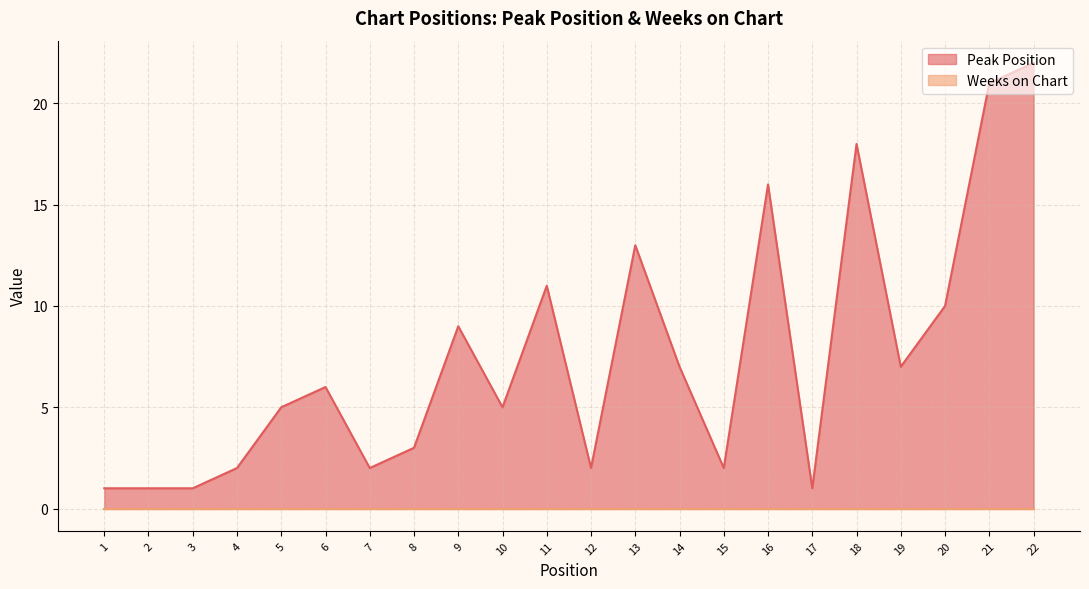

List the labels in order of value, largest first.

22, 21, 18, 16, 13, 11, 20, 9, 14, 19, 6, 5, 10, 8, 4, 7, 12, 15, 1, 2, 3, 17